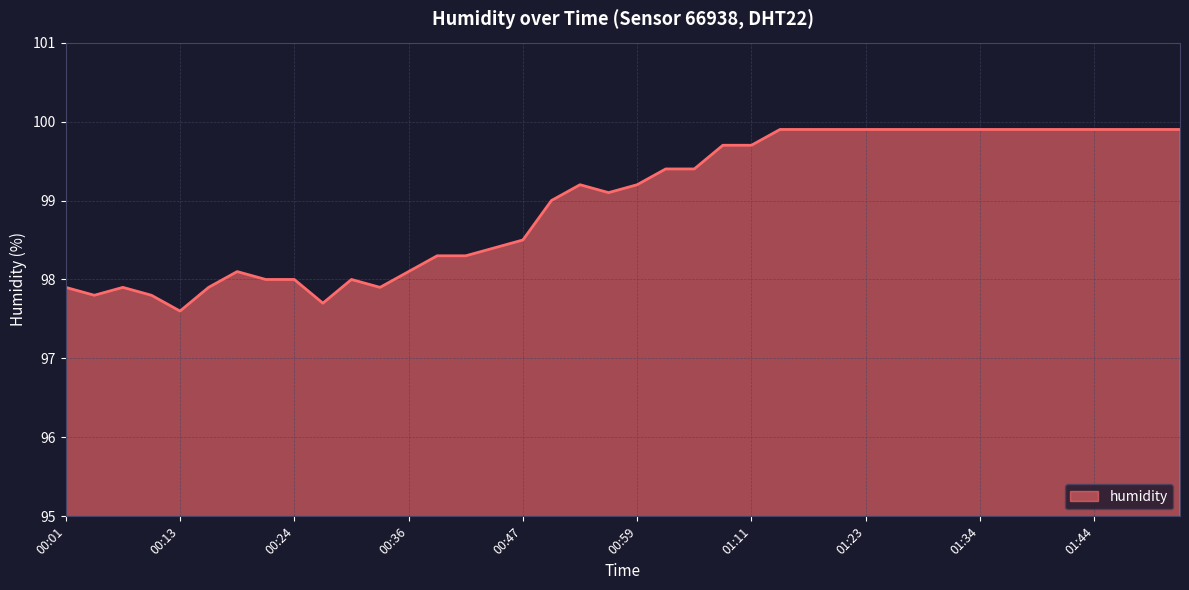

What is the maximum value shown in the chart?

99.9